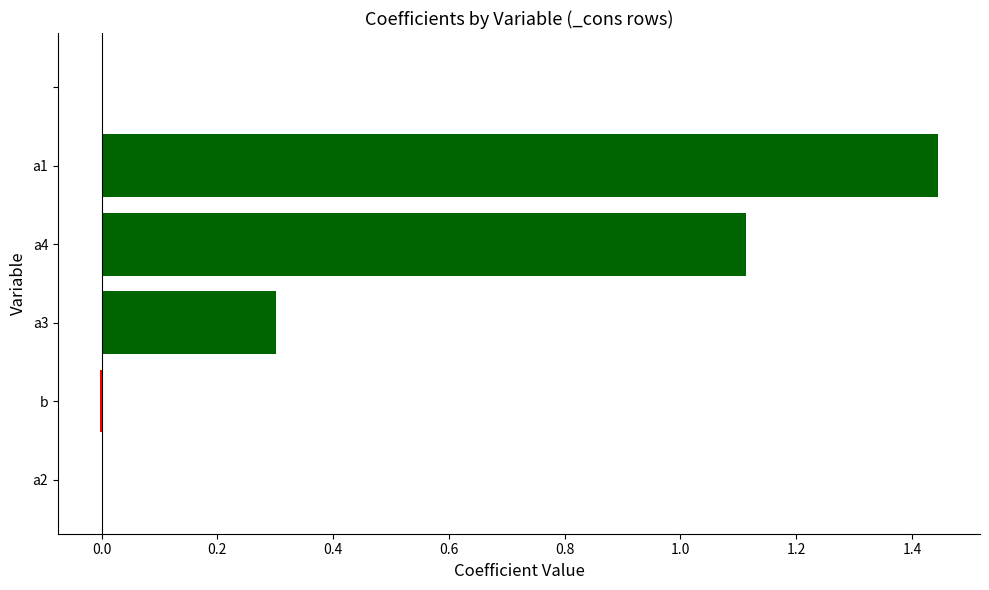

Is it true that the value at a2 is 0.0?

True